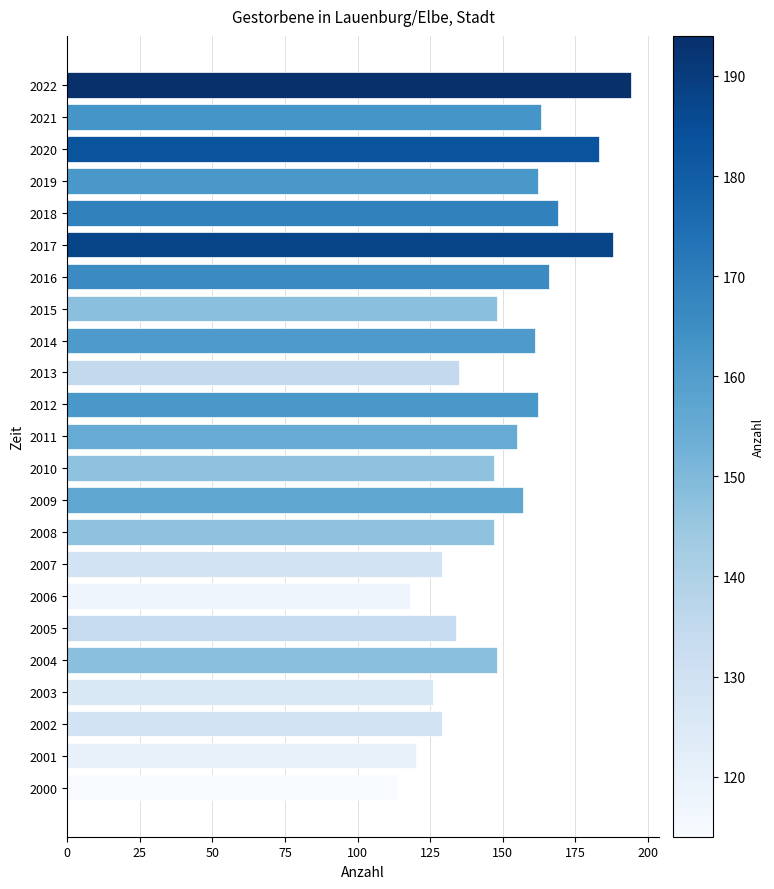

How many data points does each series have?

23